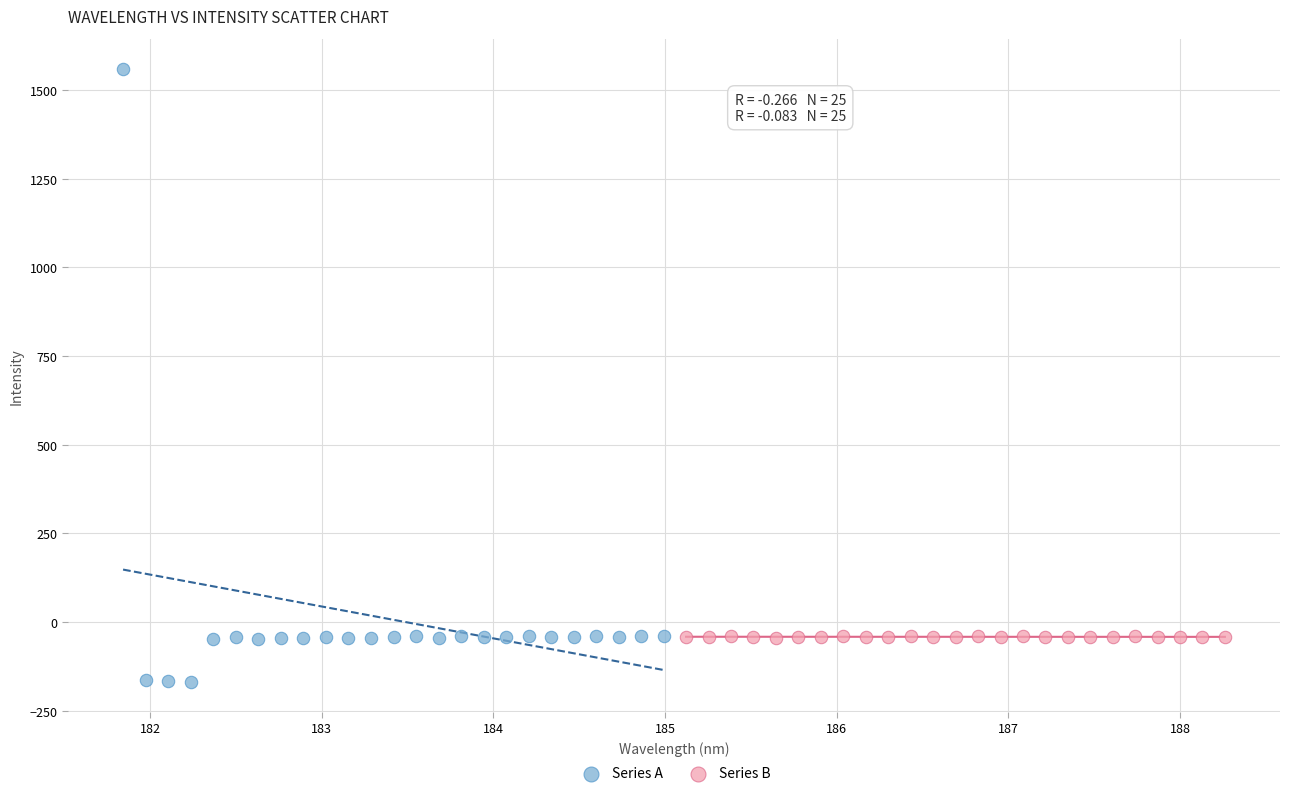

What are all the series names shown in the legend?

Series A, Series B